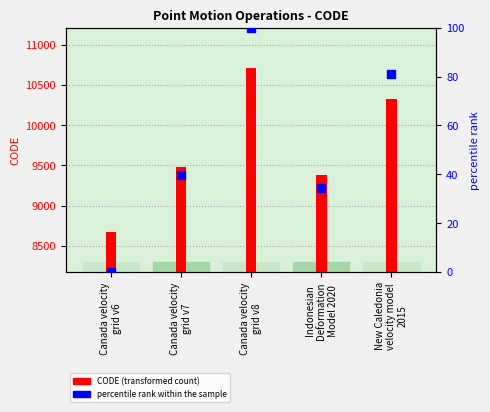

At which category is the sum across all series the highest?

Canada velocity
grid v8